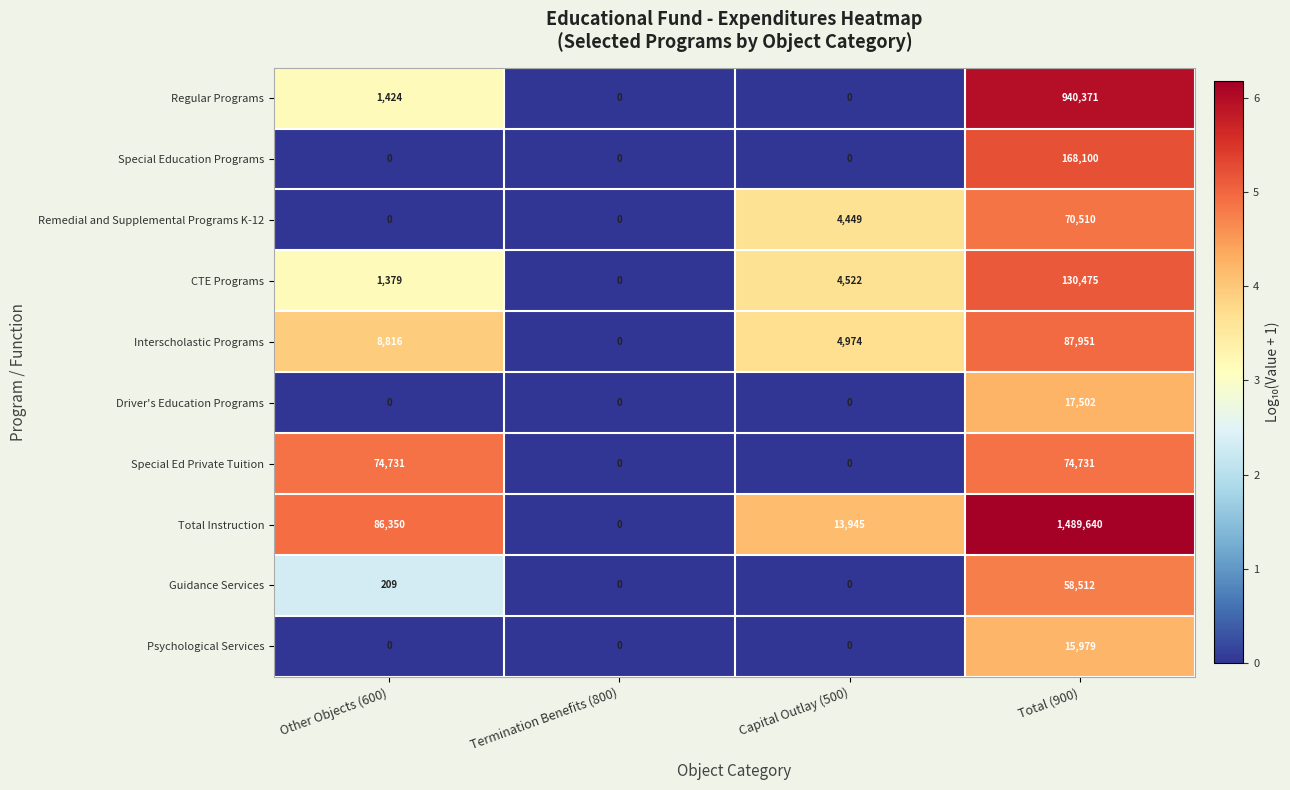

The value of Regular Programs at Termination Benefits (800) is -363408. True or false?

False